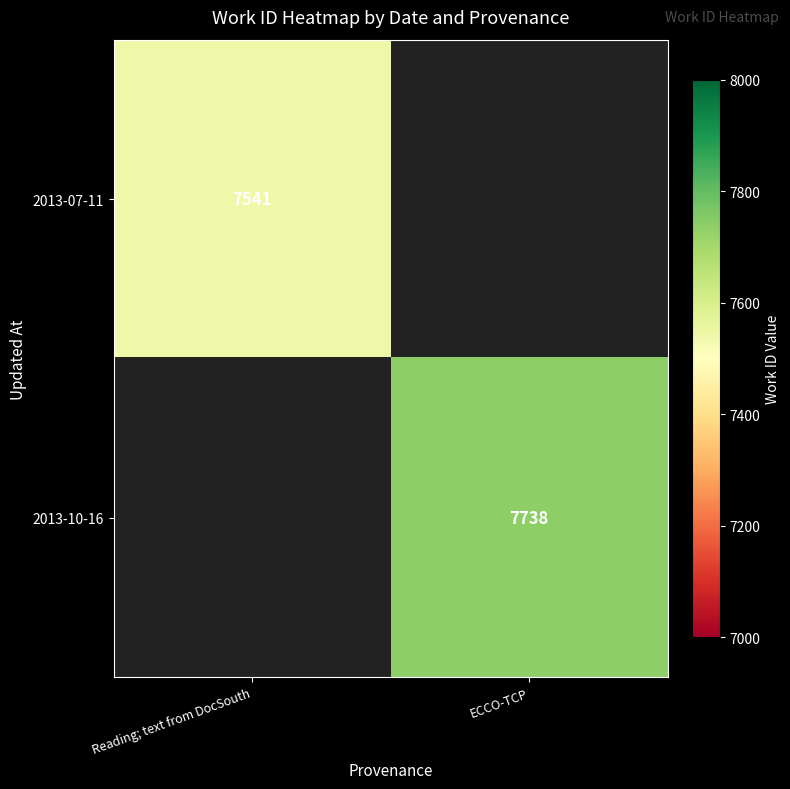

Is the value of 2013-07-11 at Reading; text from DocSouth greater than the value of 2013-10-16 at ECCO-TCP?

No